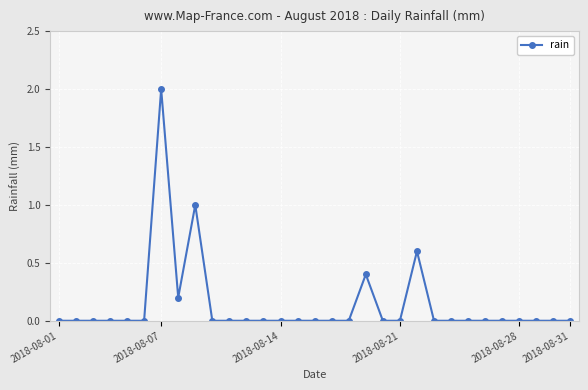

Count the number of categories in the chart.

31